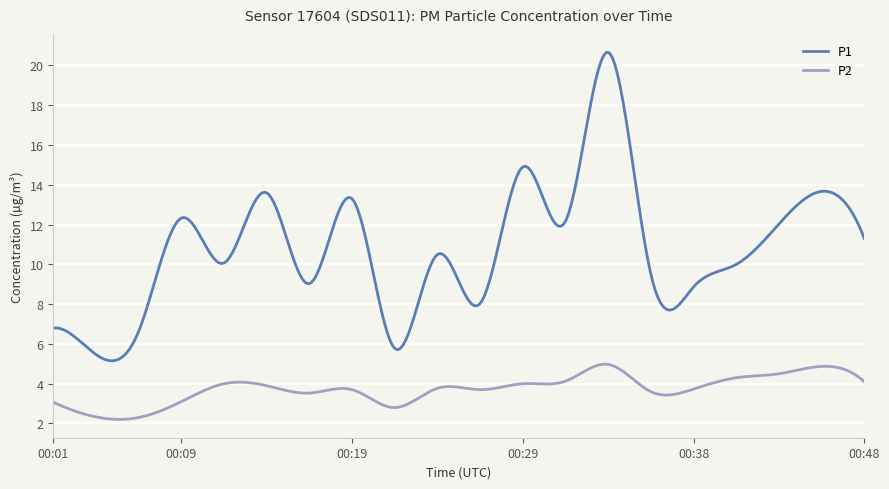

Rank the series by their average value, from lowest to highest.

P2, P1